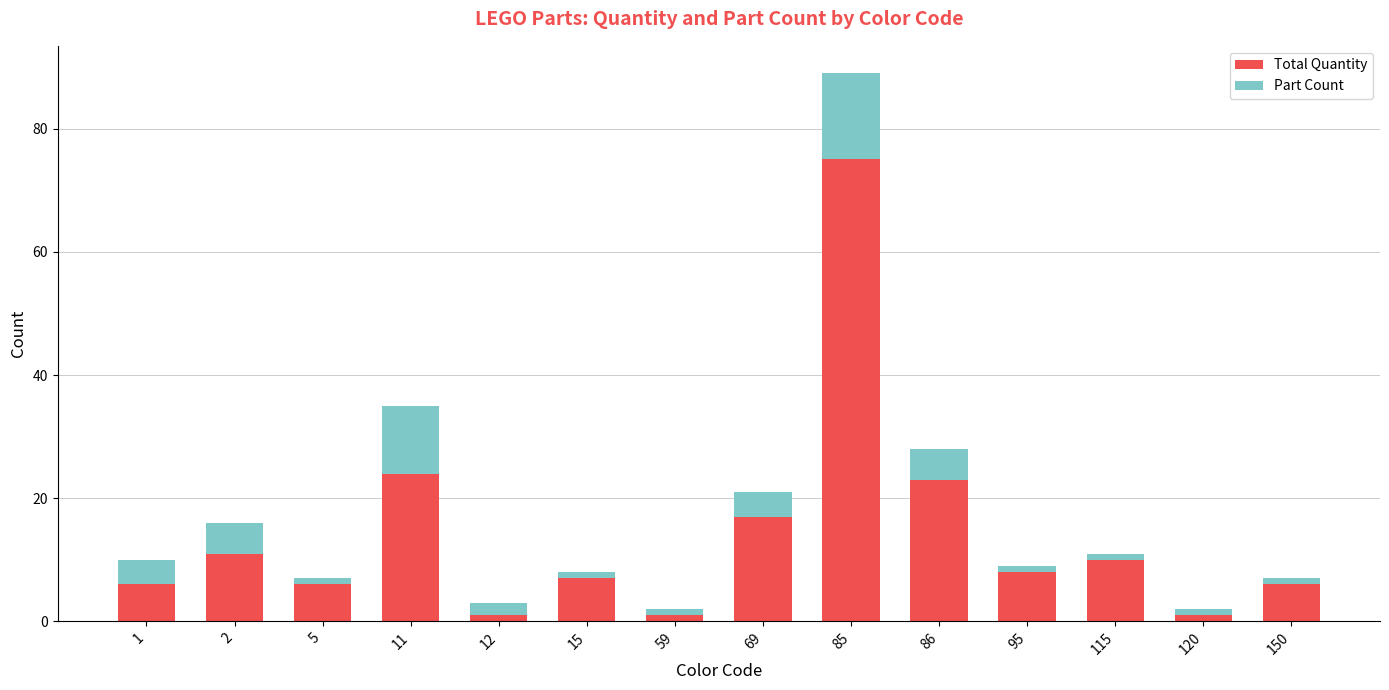

What is the maximum value for Total Quantity?

75